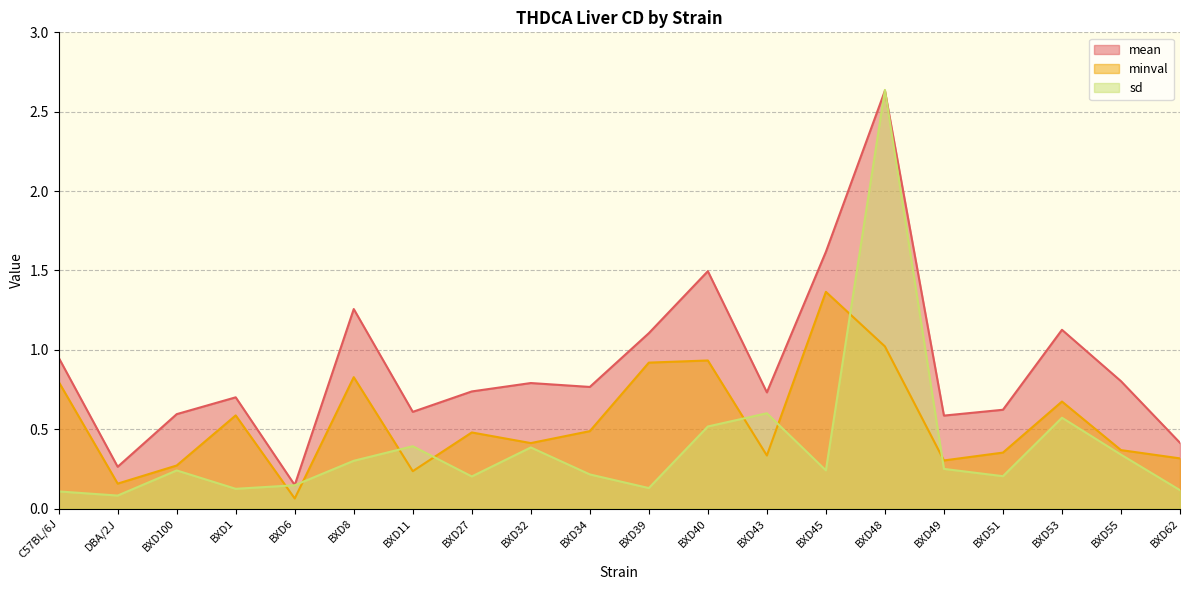

Is it true that mean equals 1.6 at BXD45?

True